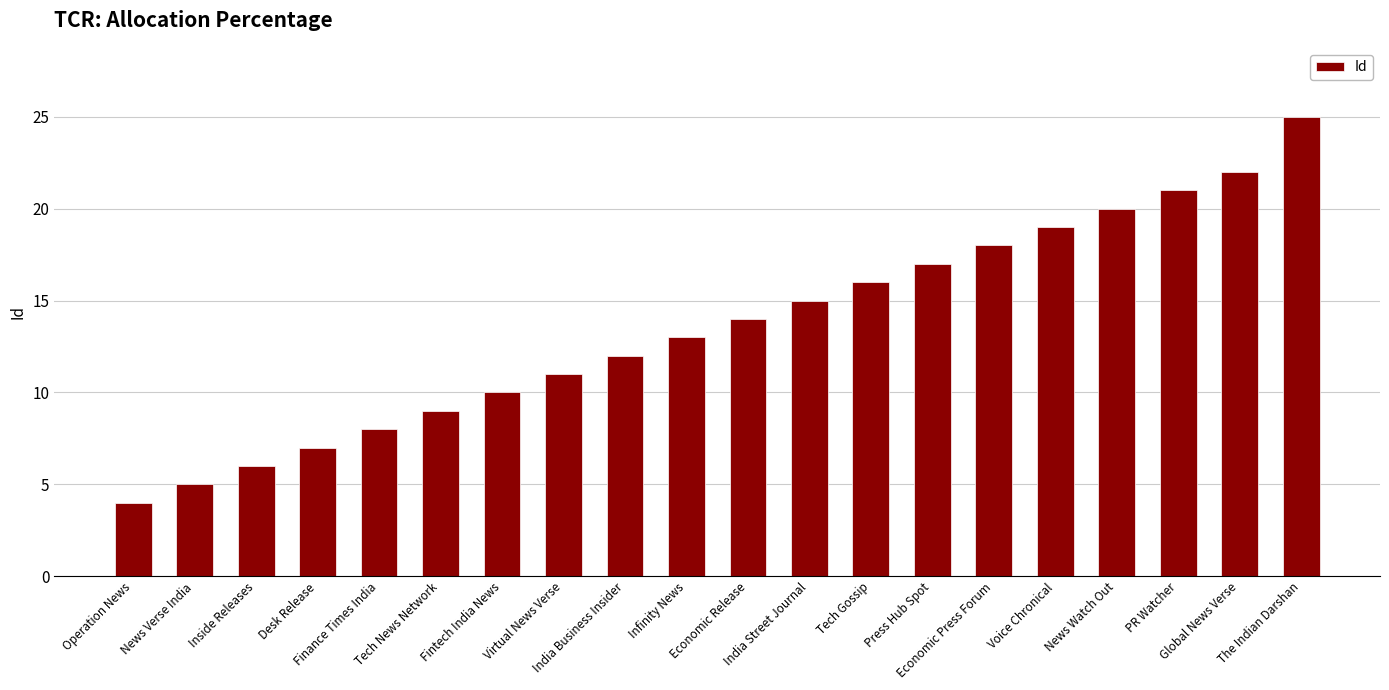

What is the difference between the values at Voice Chronical and Operation News?

15